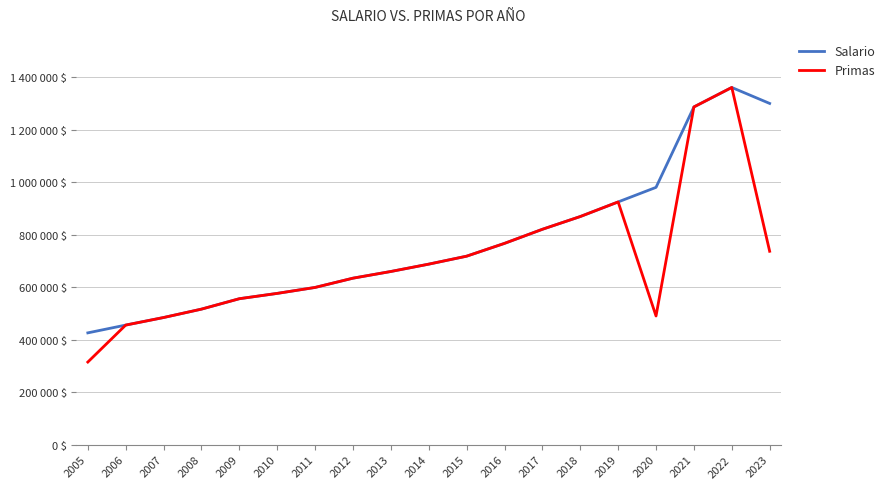

Where is Primas nearest to the value 838129?

2017